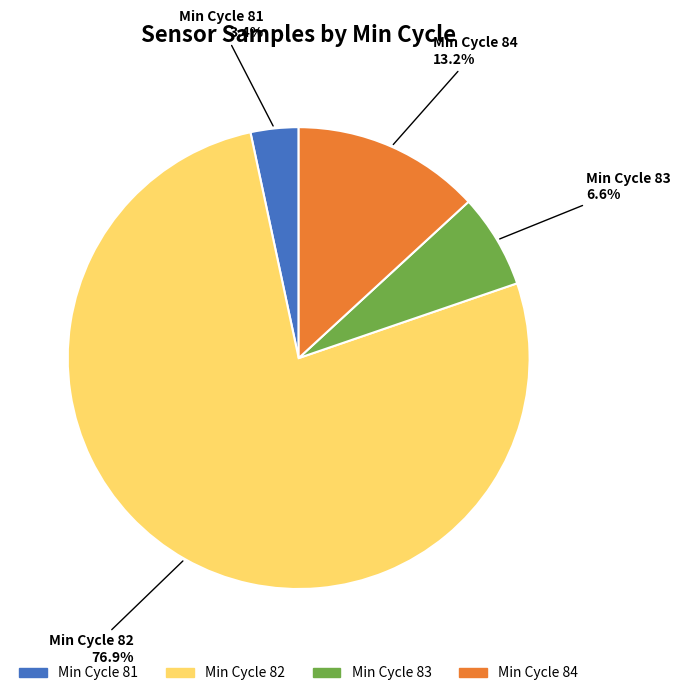

To the nearest percent, what is the average slice percentage?

25%